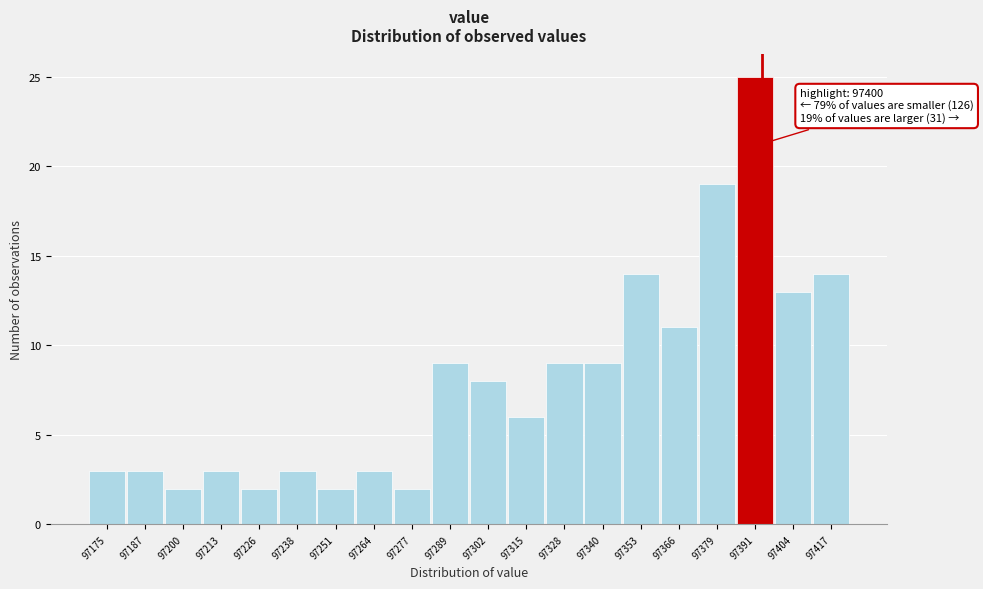

Reading left to right, transcribe all the data shown in this chart.

97175=3	97187=3	97200=2	97213=3	97226=2	97238=3	97251=2	97264=3	97277=2	97289=9	97302=8	97315=6	97328=9	97340=9	97353=14	97366=11	97379=19	97391=25	97404=13	97417=14